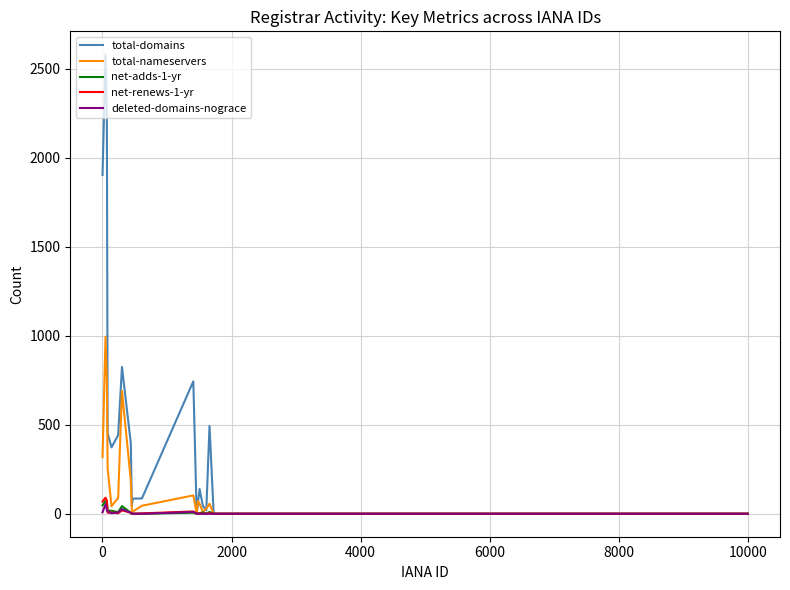

Which series has the widest spread of values?

total-domains